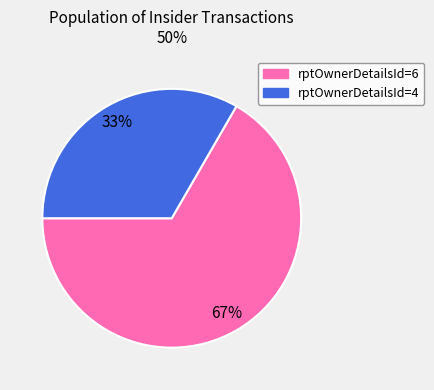

To the nearest percent, what portion does rptOwnerDetailsId=6 represent?

67%